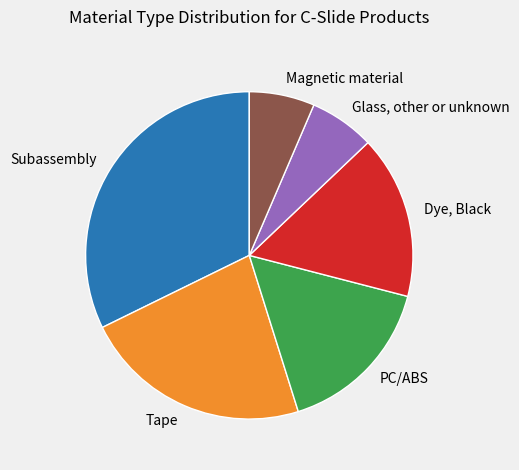

Does Magnetic material represent more than half of the total?

No